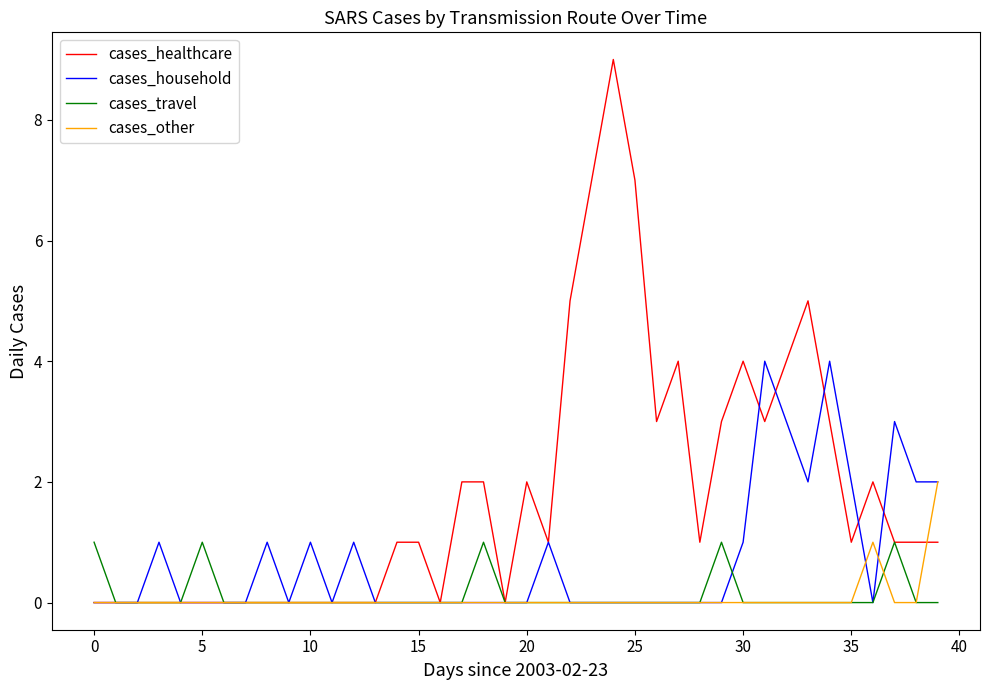

What is the maximum value shown in the chart?

9